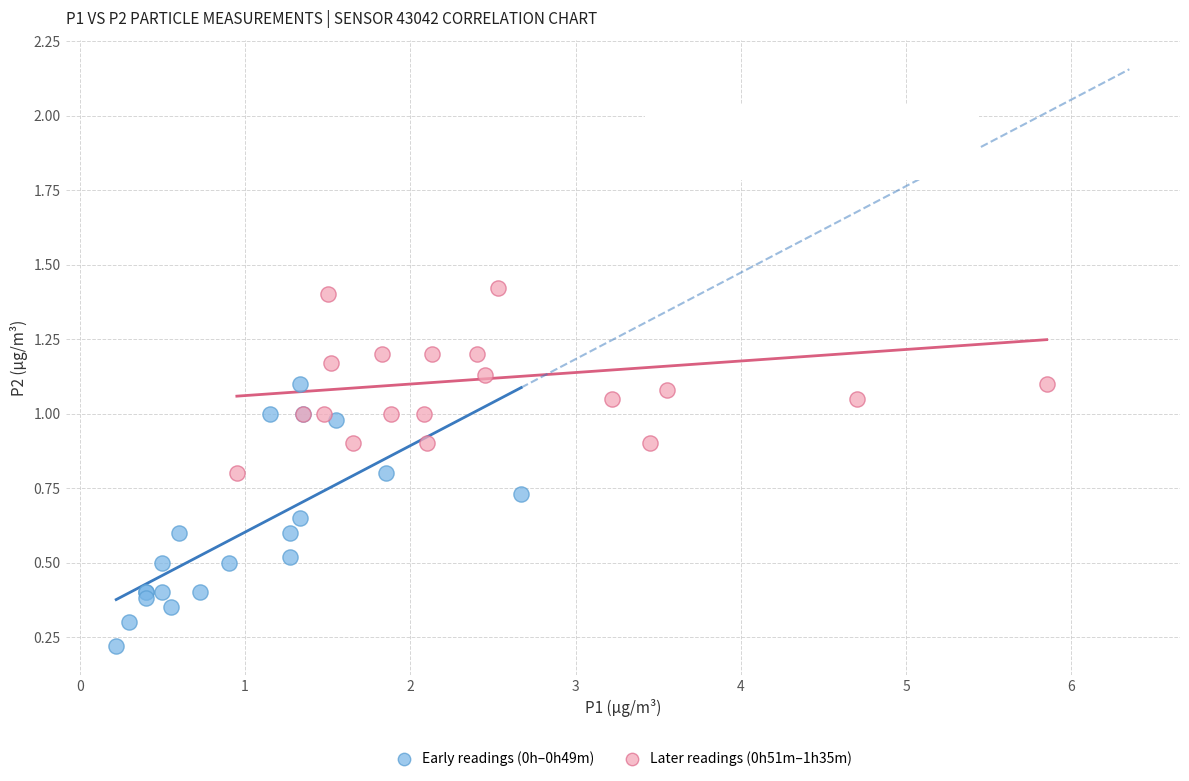

What are all the series names shown in the legend?

Early readings (0h–0h49m), Later readings (0h51m–1h35m)